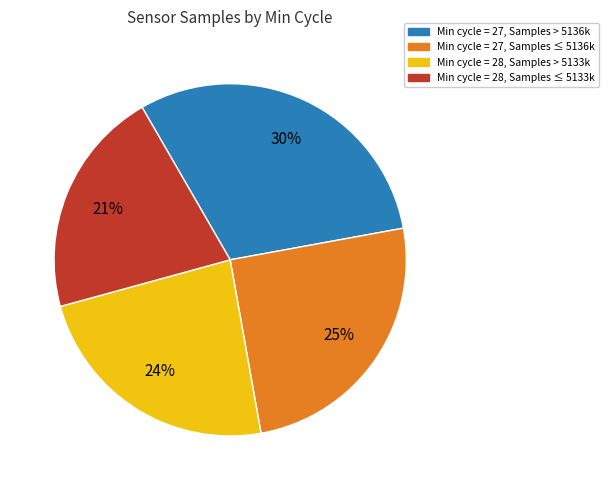

To the nearest percent, what is the average slice percentage?

25%